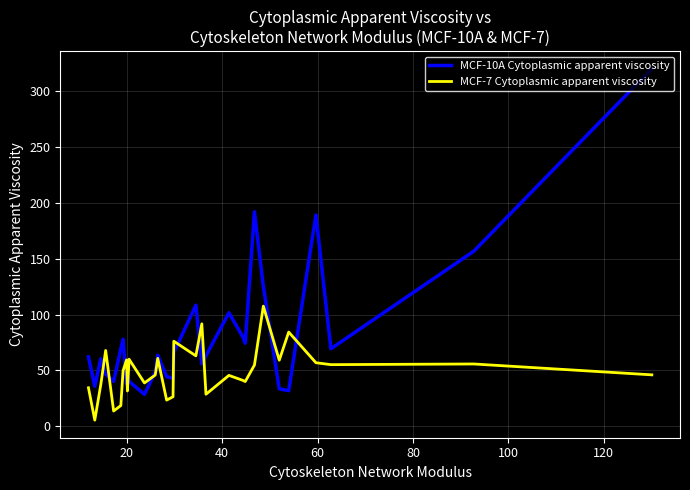

Rank the series by their maximum value, from highest to lowest.

MCF-10A Cytoplasmic apparent viscosity, MCF-7 Cytoplasmic apparent viscosity